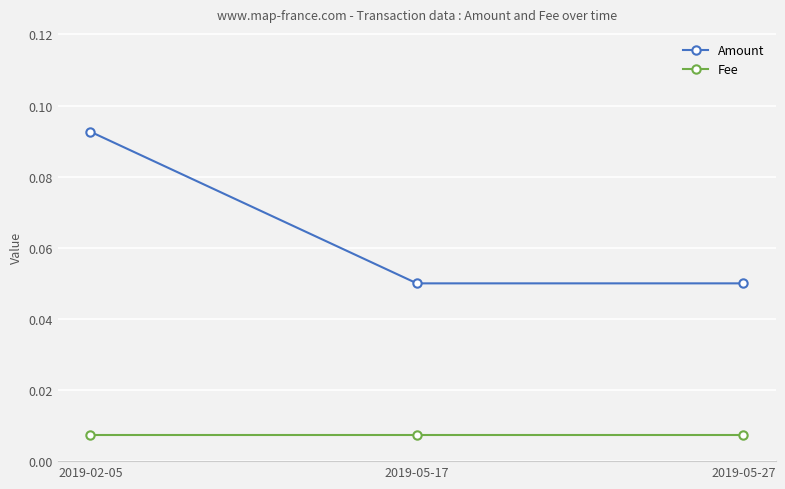

Which category has the highest value across all series?

2019-02-05